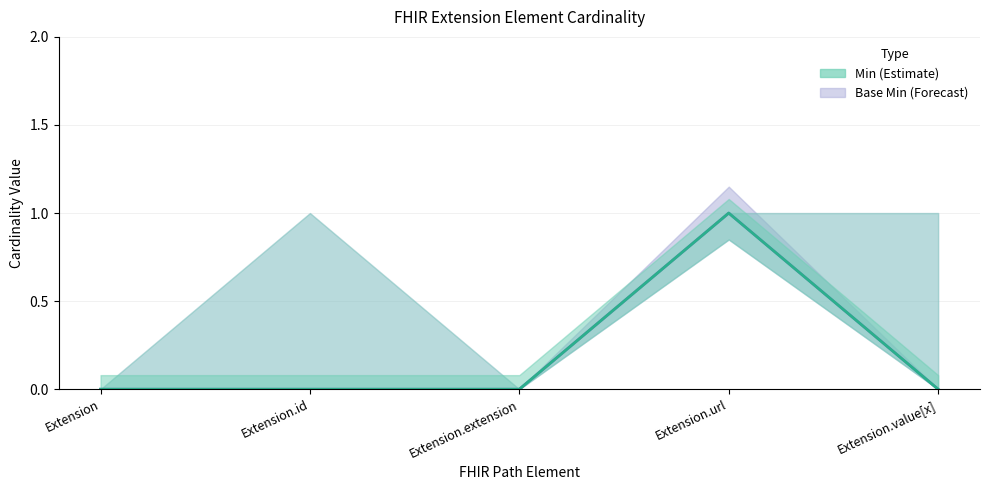

At Extension.id, list the series in order from smallest to largest.

Base Min line, Min line